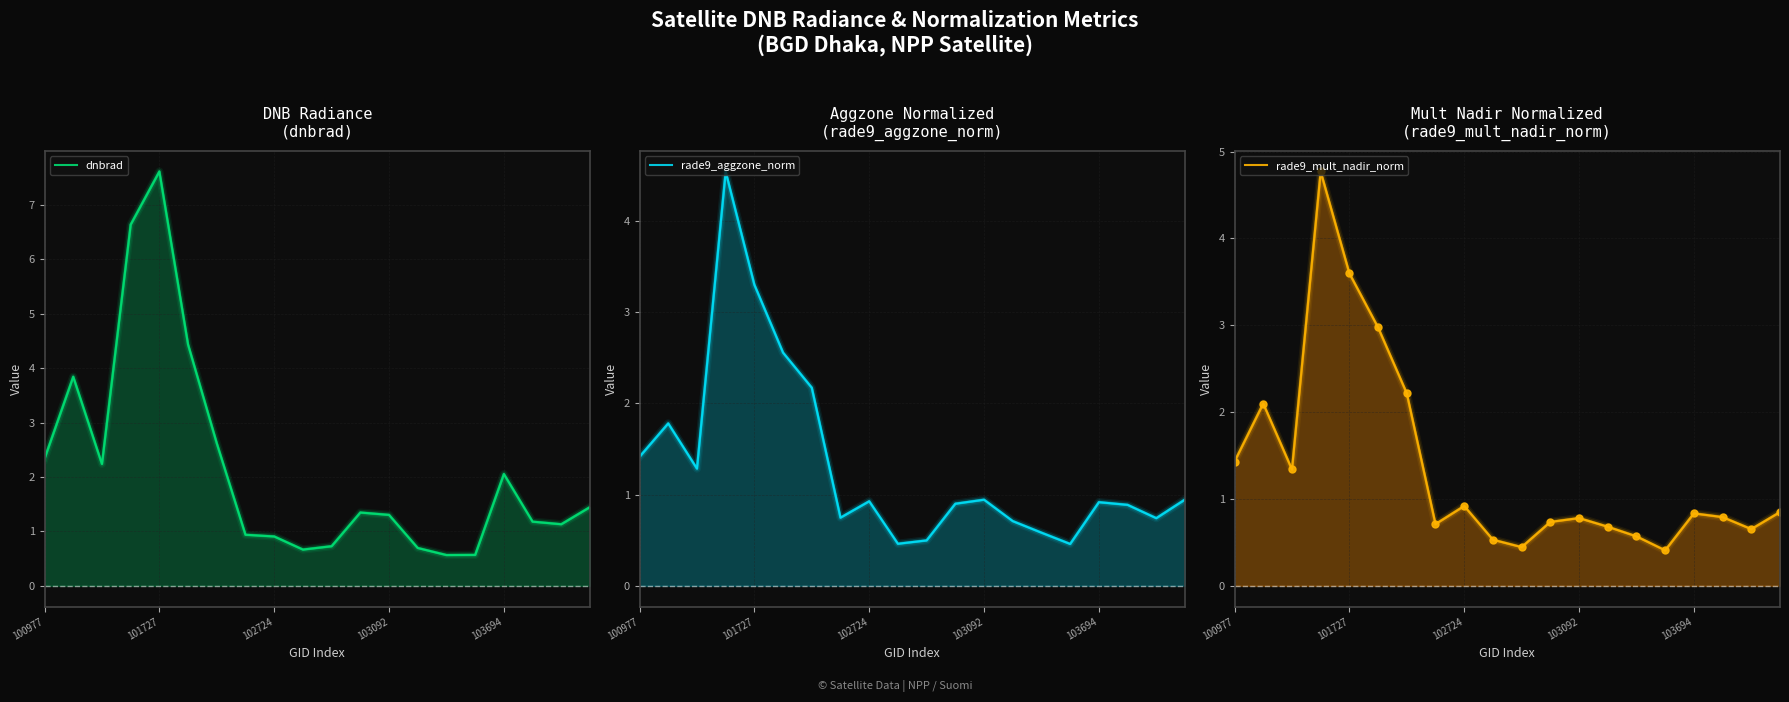

How many interior local peaks does the dnbrad series have?

4